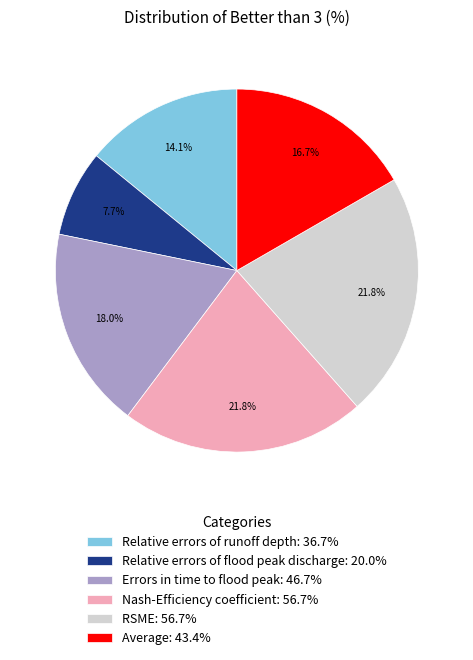

What percentage is the Average slice, to the nearest percent?

17%